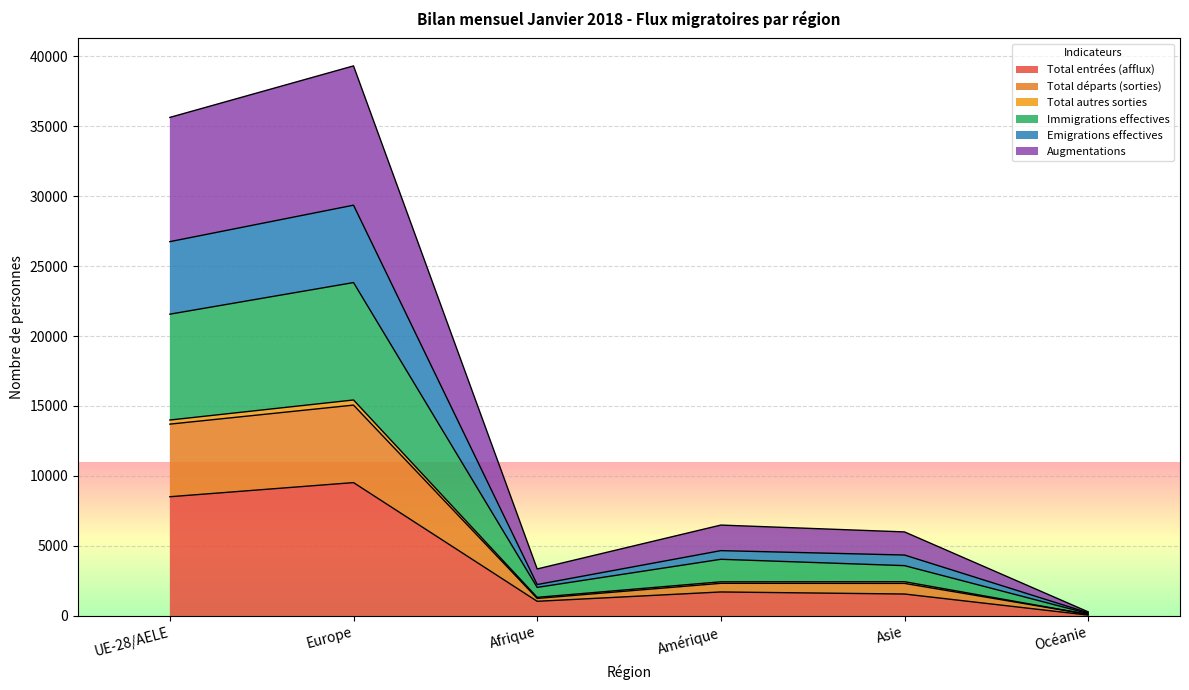

Is the value of Immigrations effectives at Europe greater than the value of Total départs (sorties) at Océanie?

Yes